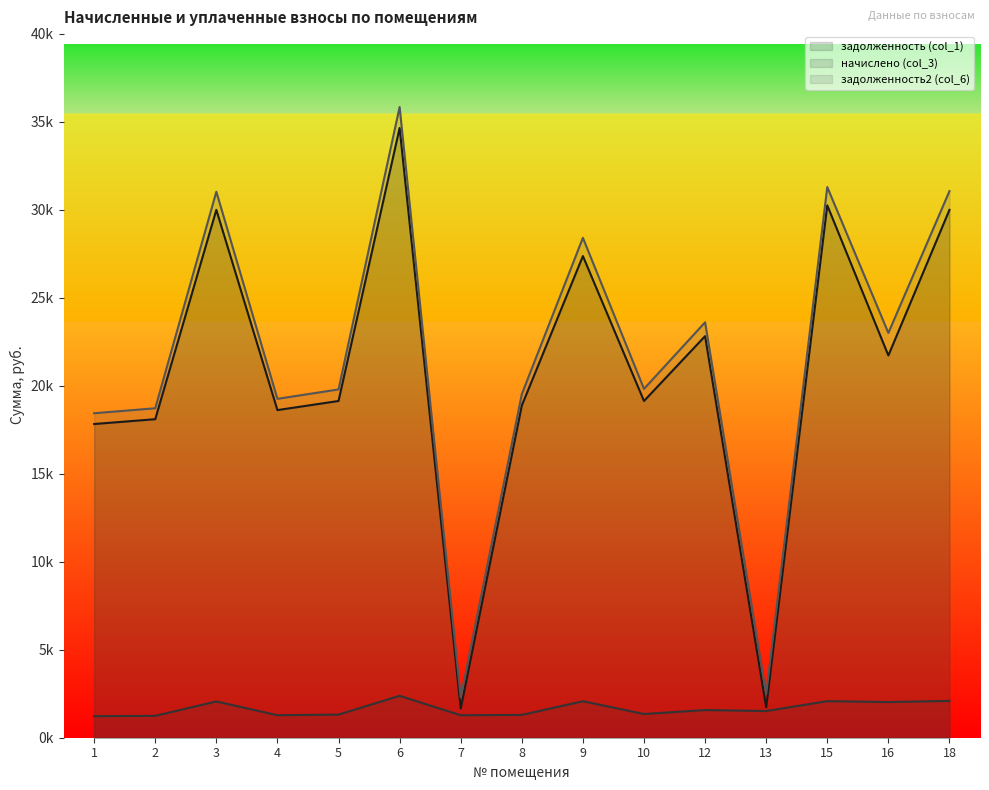

Reading left to right, transcribe all the data shown in this chart.

задолженность (col_1): 1=17823.7	2=18097.8	3=29990.6	4=18614.9	5=19132.0	6=34644.4	7=1662.9	8=18873.5	9=27365.8	10=19132.0	12=22816.3	13=1728.0	15=30248.6	16=21717.4	18=29990.6
начислено (col_3): 1=1224.4	2=1243.2	3=2060.2	4=1278.7	5=1314.2	6=2379.8	7=1278.7	8=1296.5	9=2074.4	10=1346.6	12=1573.6	13=1516.7	15=2077.9	16=2026.7	18=2092.6
задолженность2 (col_6): 1=18435.8	2=18719.4	3=31020.7	4=19254.2	5=19789.1	6=35834.3	7=2302.2	8=19521.7	9=28403.0	10=19821.5	12=23603.0	13=2486.4	15=31287.6	16=22998.1	18=31053.1